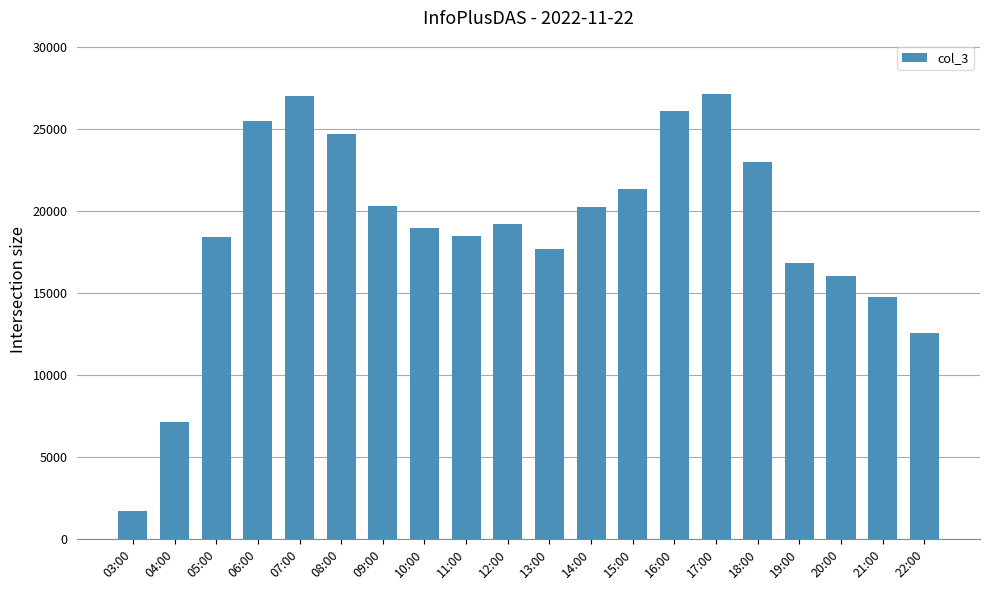

What is the difference between the maximum and second lowest values?

20000